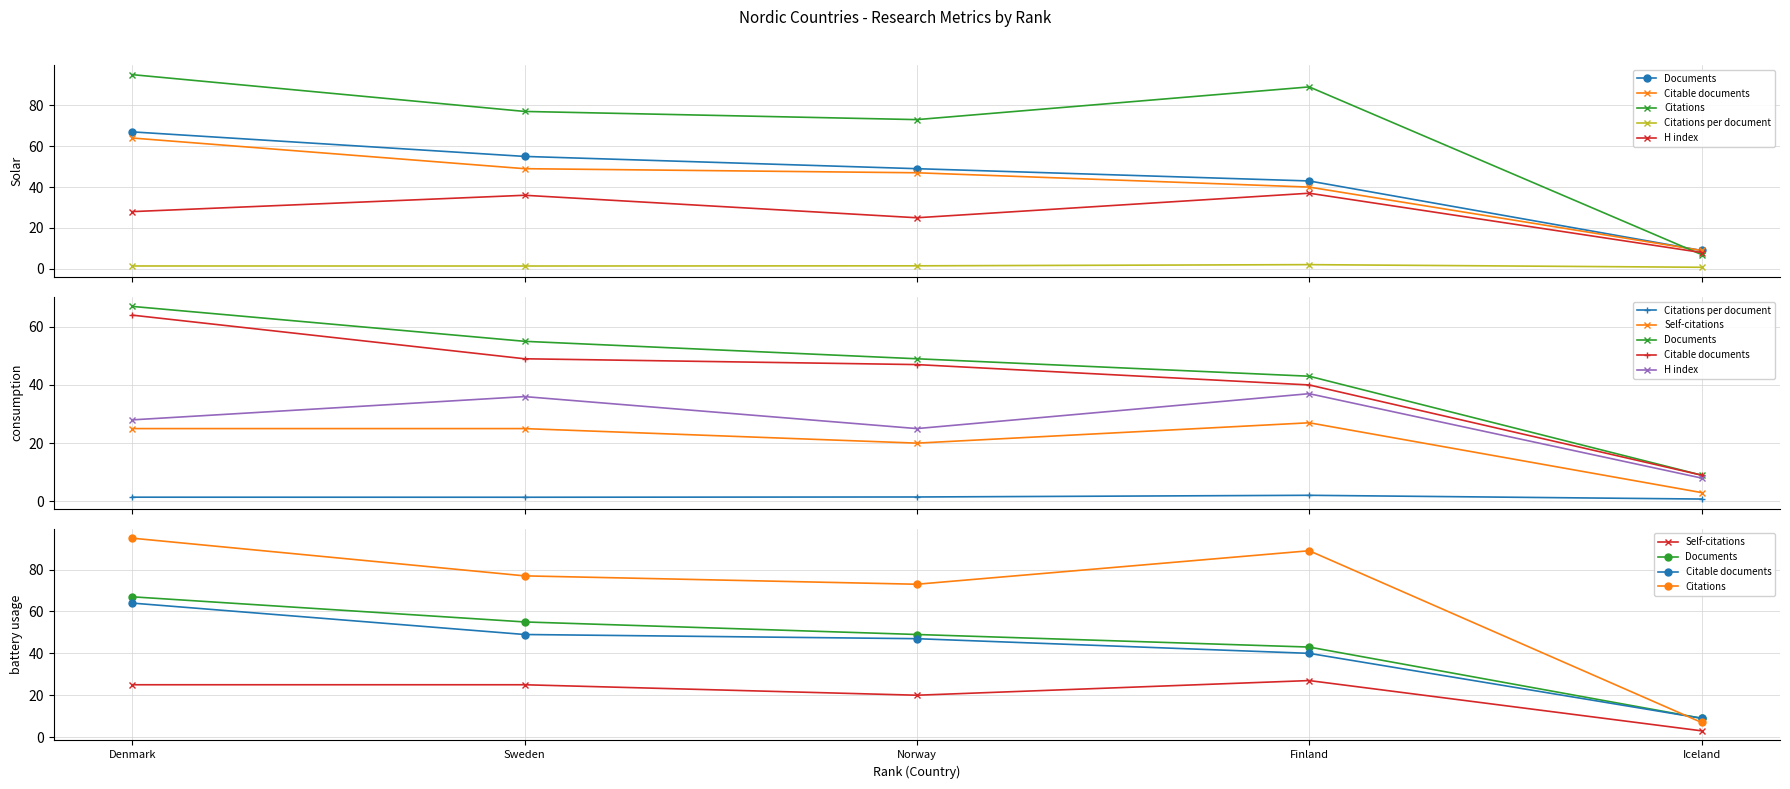

Rank the series by their maximum value, from lowest to highest.

Citations per document, Self-citations, H index, Citable documents, Documents, Citations